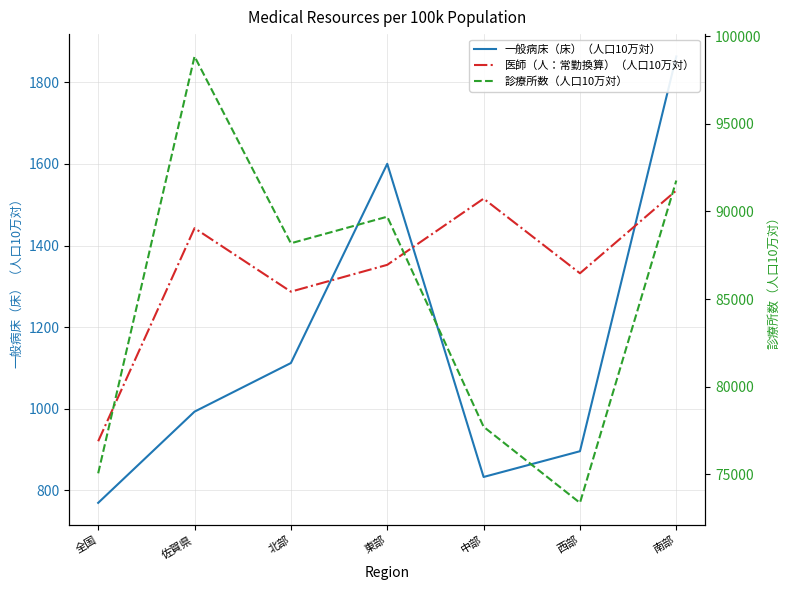

Which has a higher value, 中部 or 西部?

西部